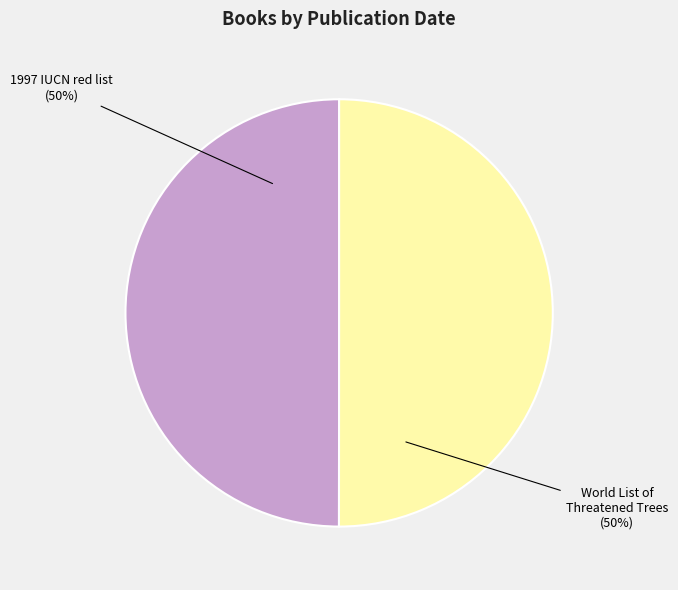

To the nearest percent, what is the average slice percentage?

50%